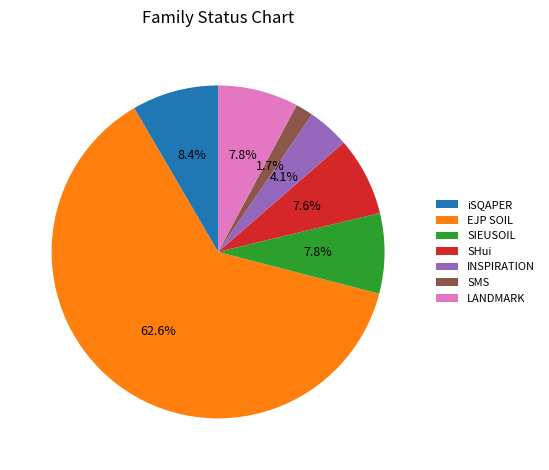

To the nearest percent, what is the average slice percentage?

14%